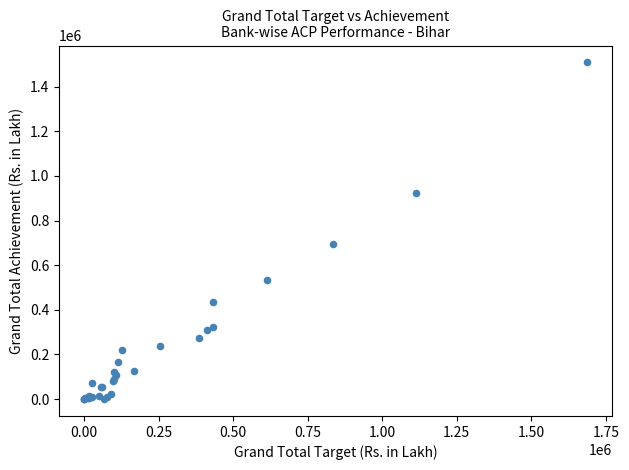

What Y value in the scatter plot is closest to 754136?

695989